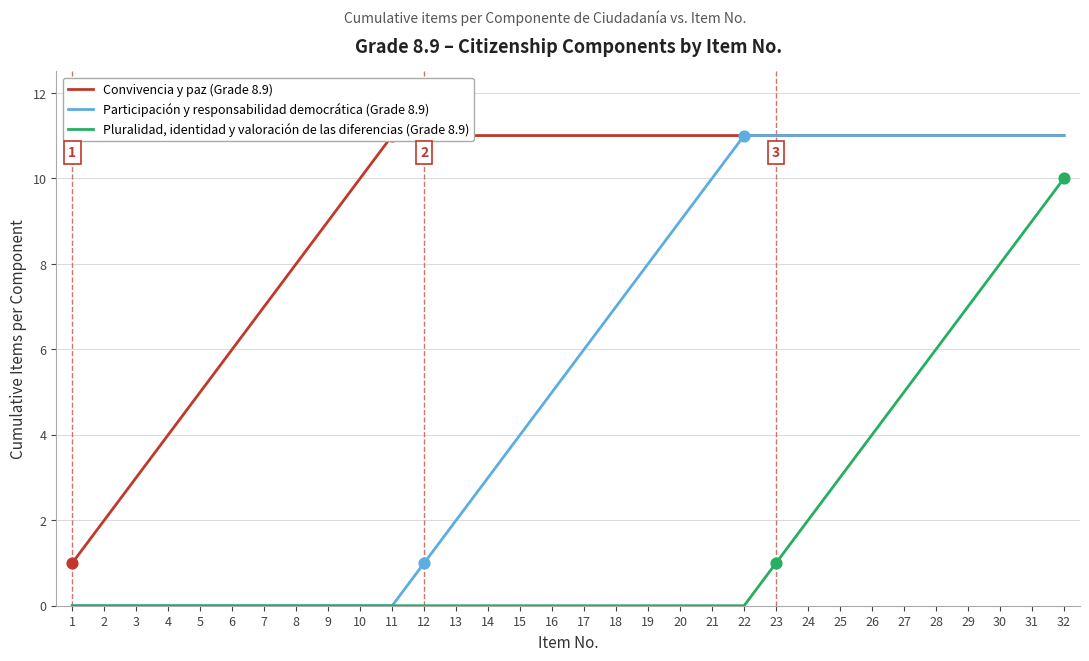

Which series contains the lowest Y value?

Participación y responsabilidad democrática (Grade 8.9)